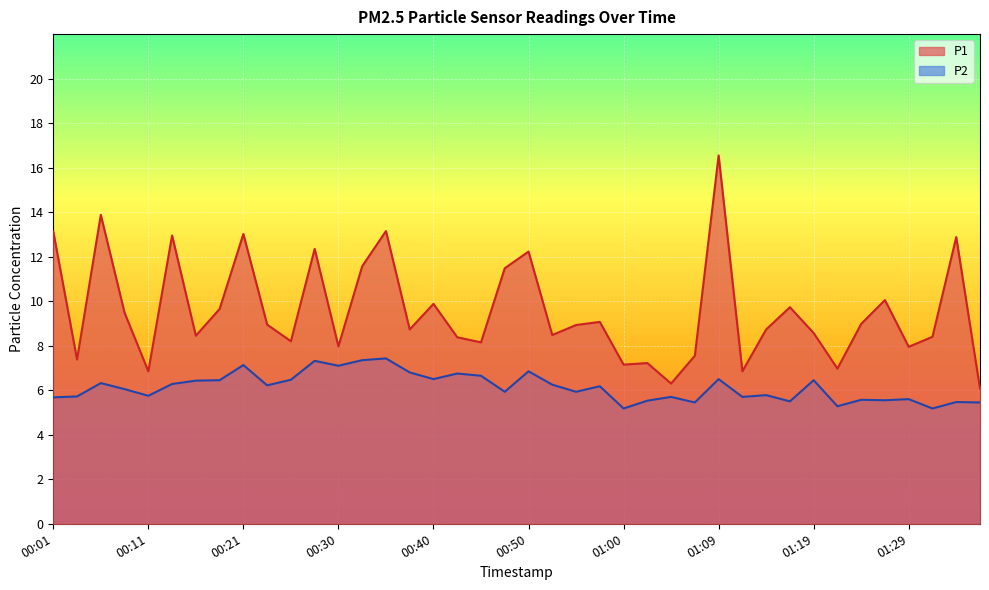

What is the average value of the P2 series?

6.1